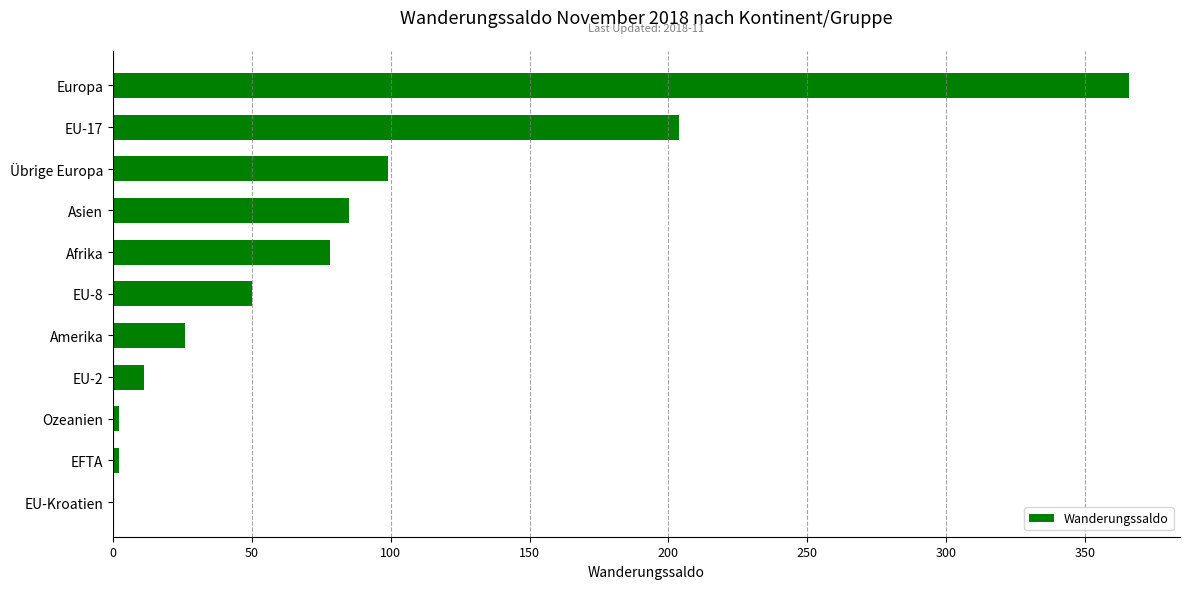

The chart shows a value of 26 at Amerika. True or false?

True